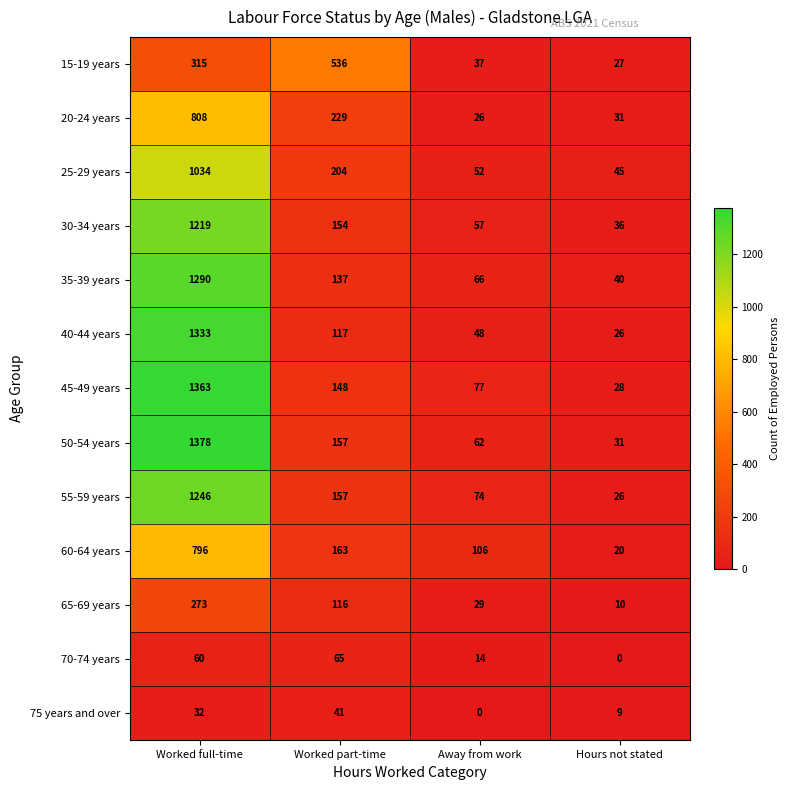

At which label is 30-34 years closest to 627?

Worked part-time